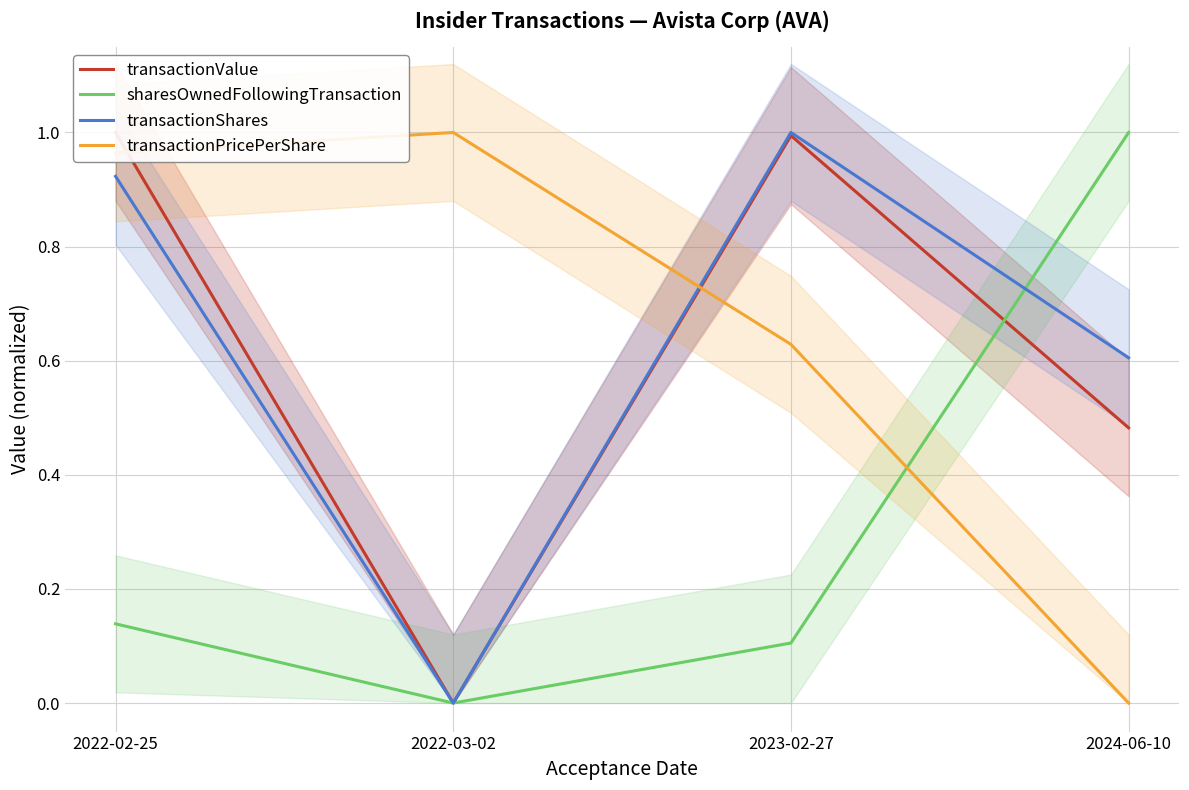

How many interior local valleys does the sharesOwnedFollowingTransaction series have?

1